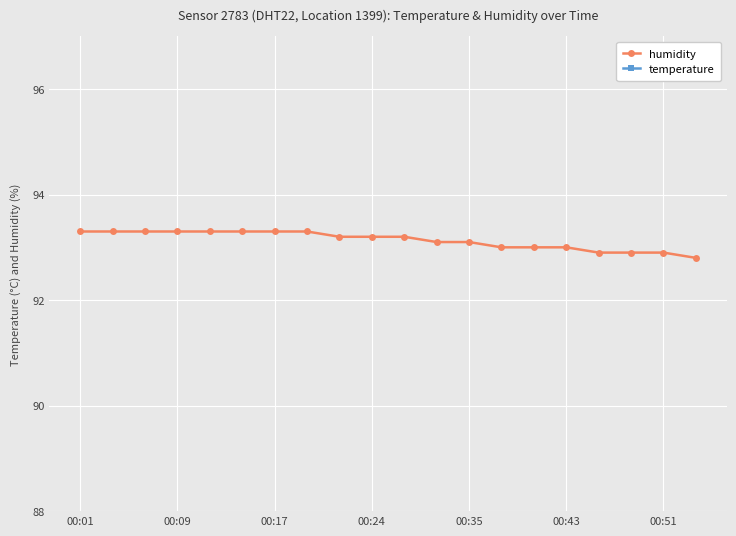

Which series has the widest spread of values?

humidity